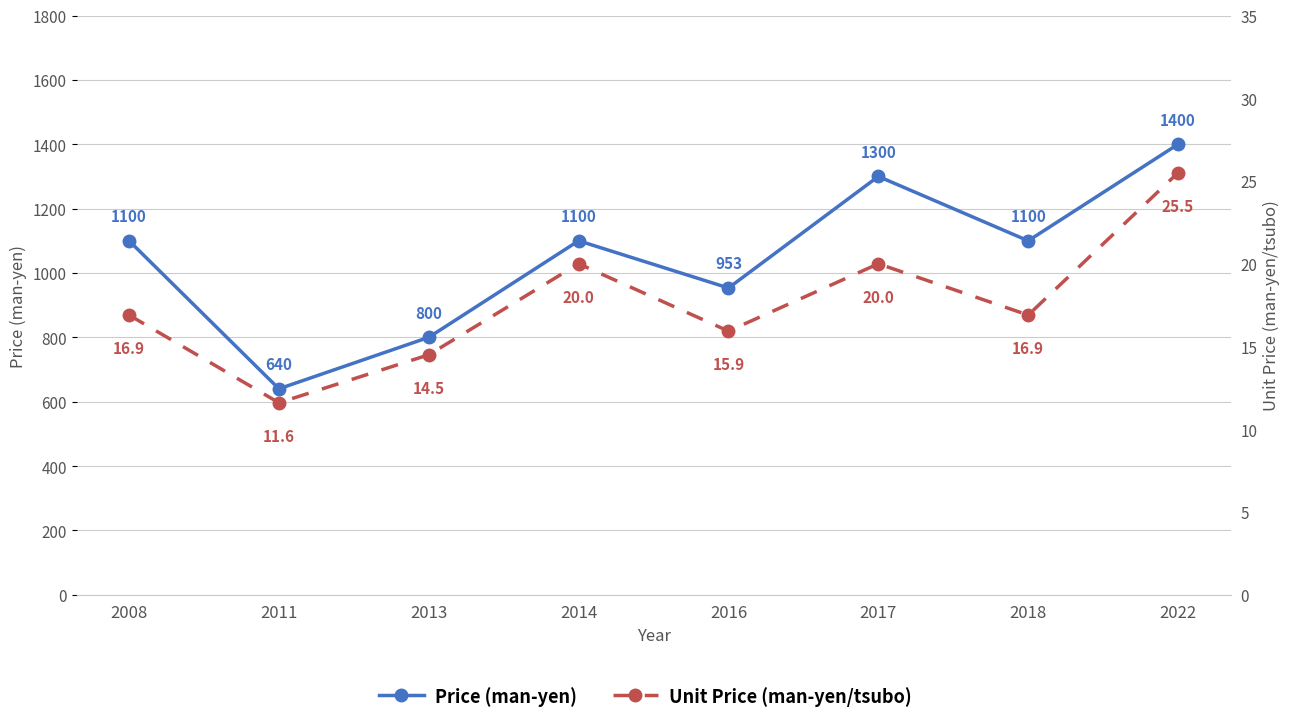

What are all the series names shown in the legend?

Price (man-yen), Unit Price (man-yen/tsubo)